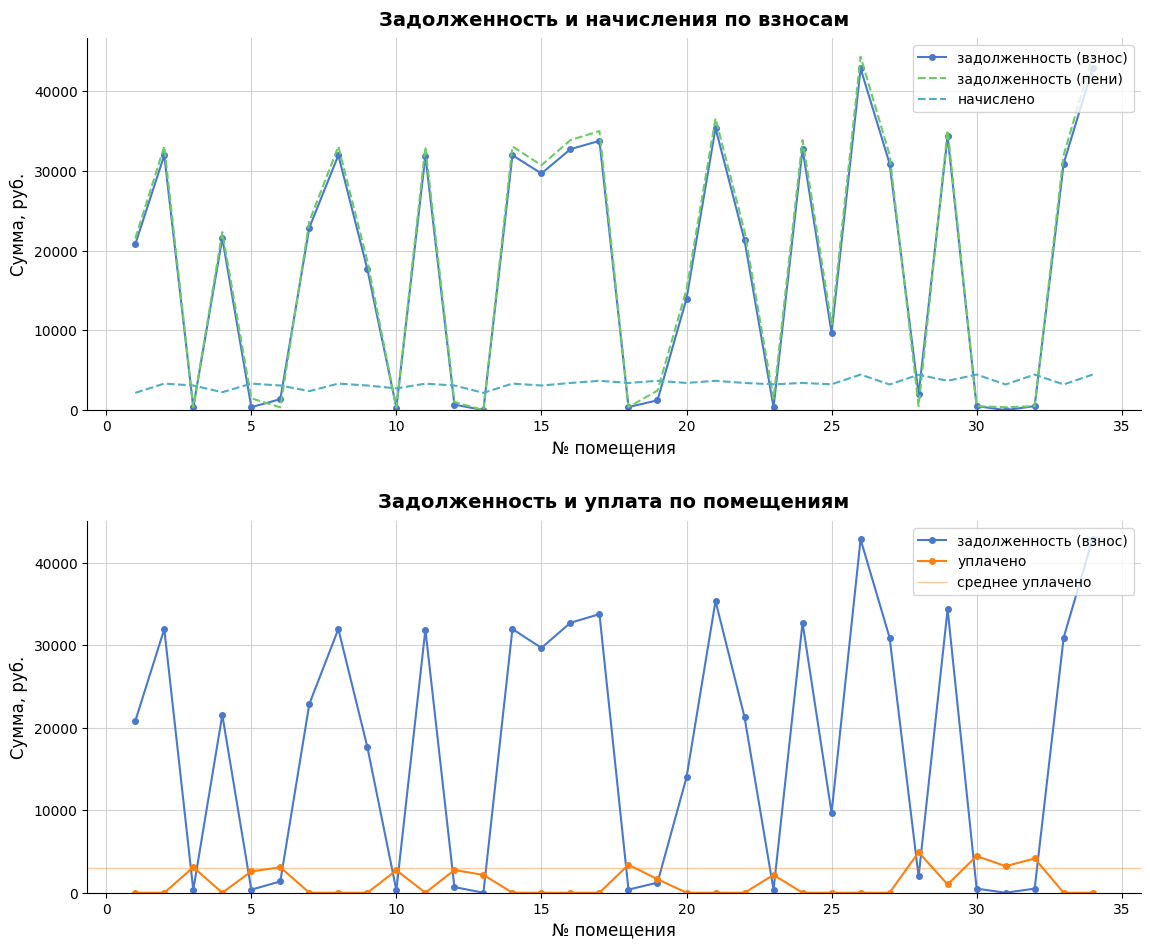

Does the chart have visible grid lines?

Yes